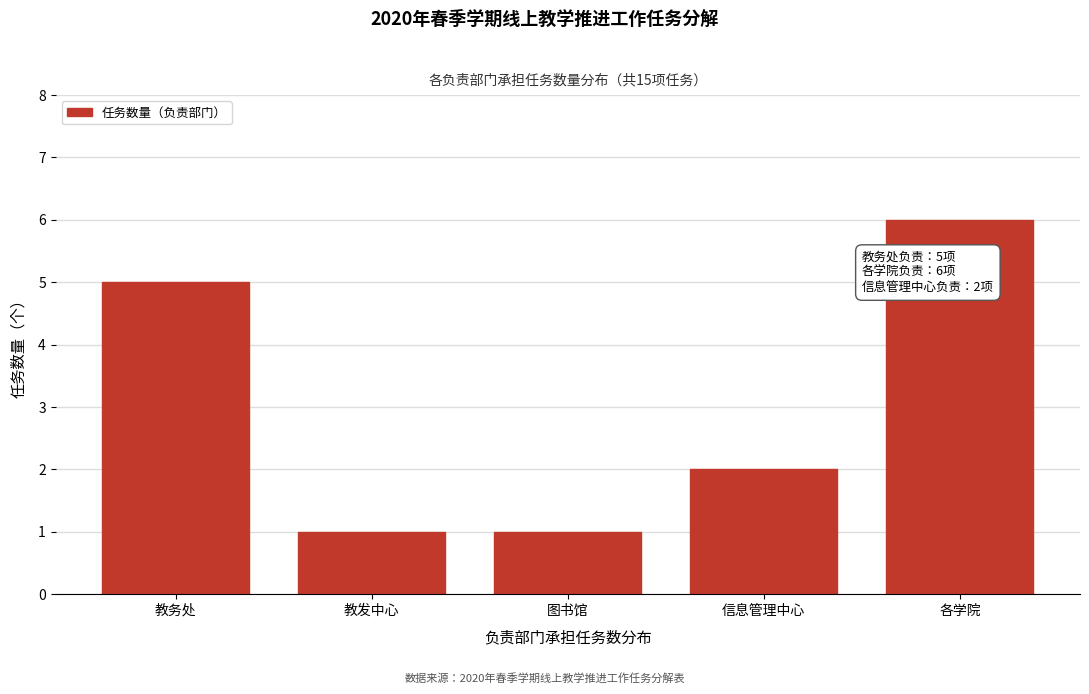

Reading left to right, extract all data points from this chart.

教务处=5	教发中心=1	图书馆=1	信息管理中心=2	各学院=6